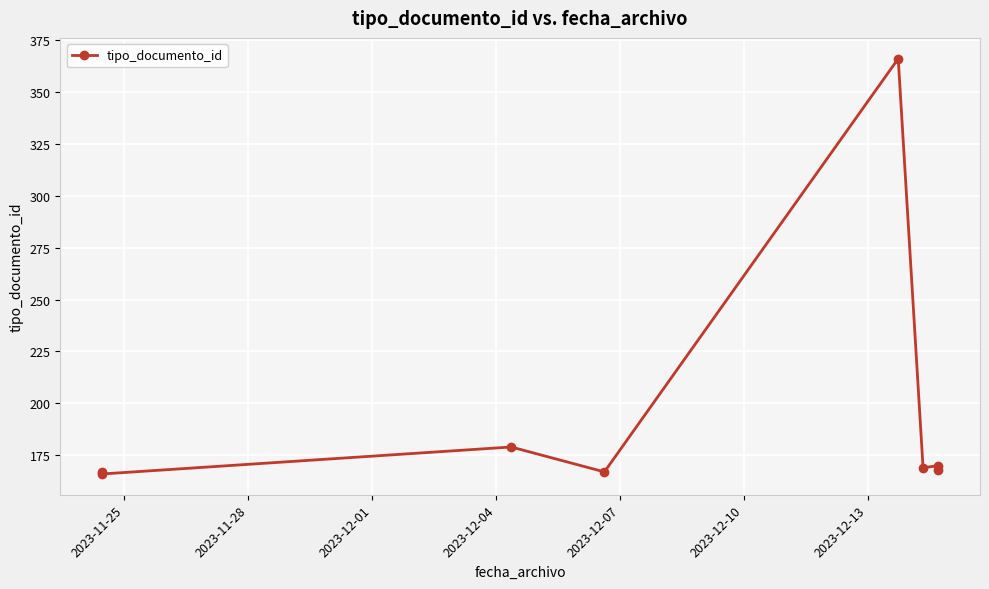

Count the number of data series in this chart.

1